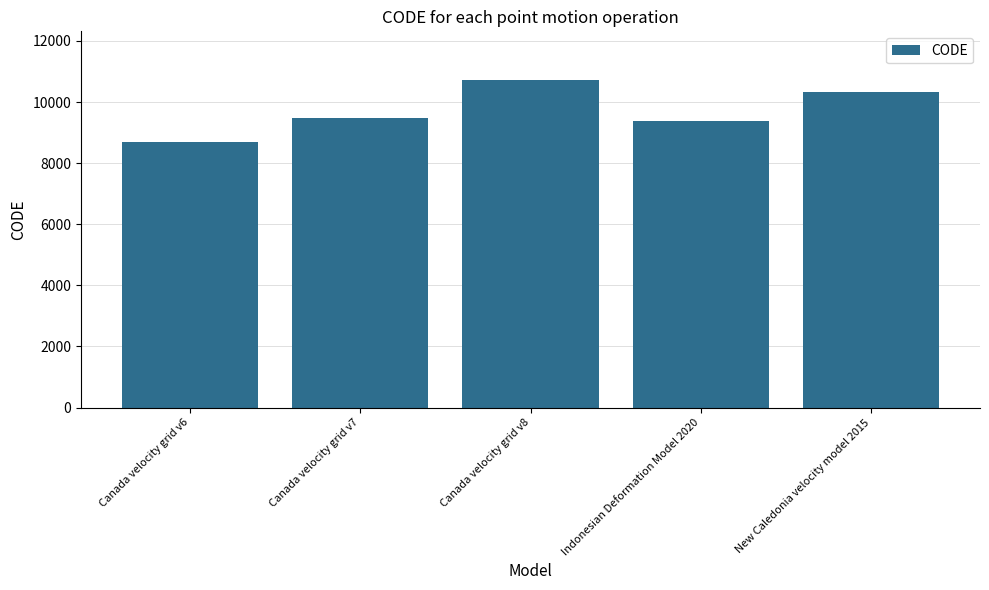

How many distinct data groups are displayed?

1